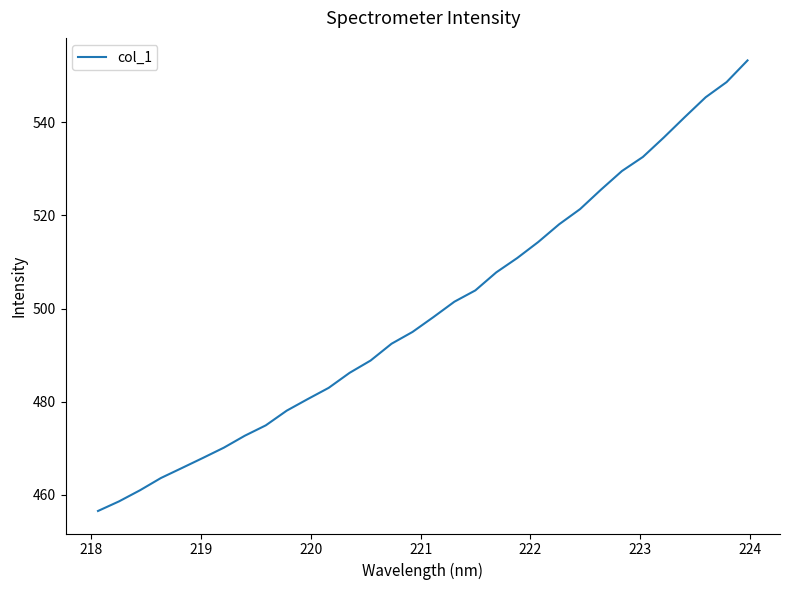

What is the maximum value shown in the chart?

553.3